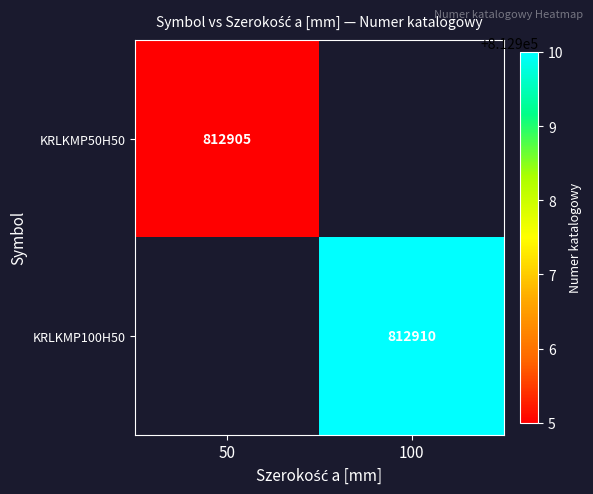

How many categories are shown in the chart?

2